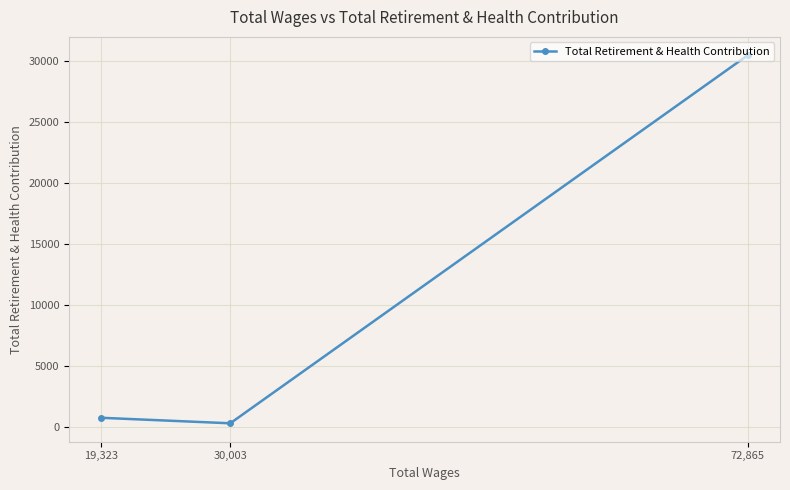

How many lines are shown in the chart?

1